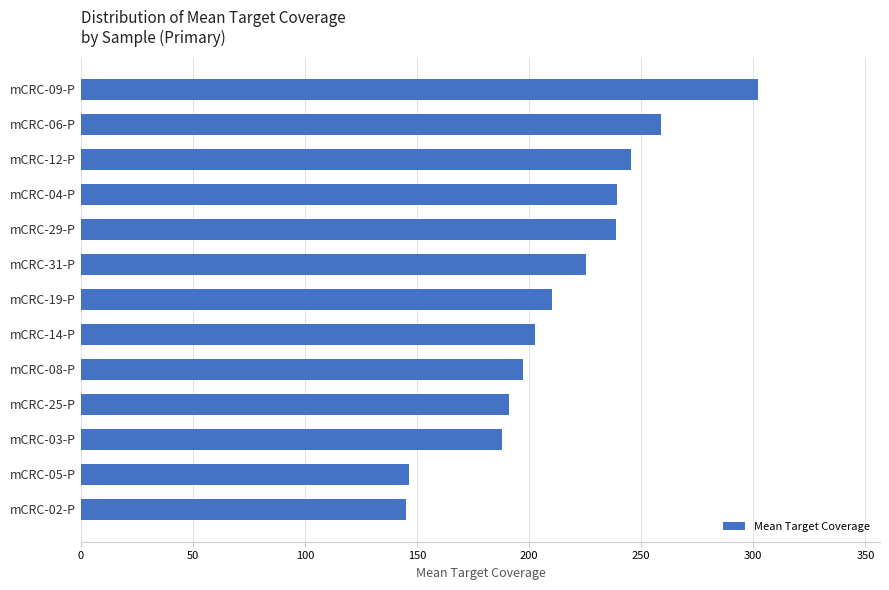

Which has a higher value, mCRC-29-P or mCRC-31-P?

mCRC-29-P